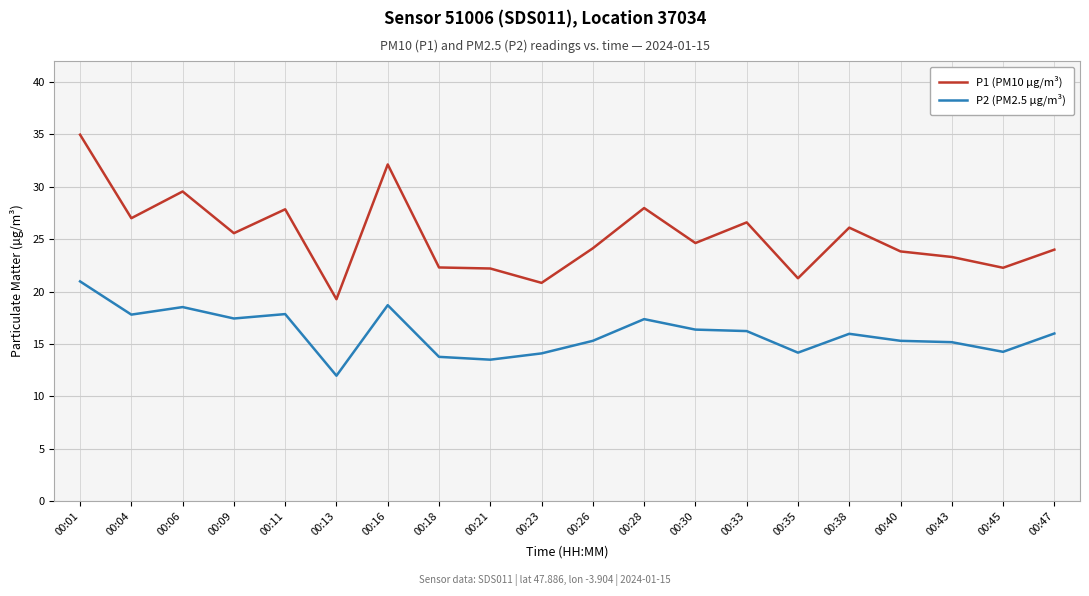

Rank the series at 00:38 from highest to lowest value.

P1 (PM10 µg/m³), P2 (PM2.5 µg/m³)